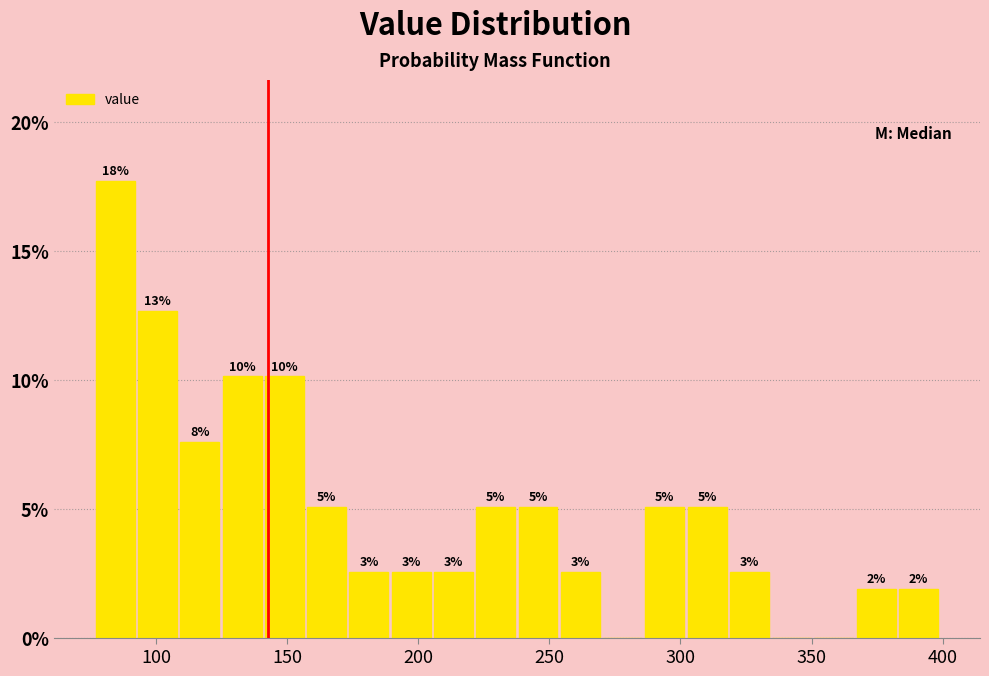

Read against the x-axis, roughly where is the centre of the tallest bar?

85